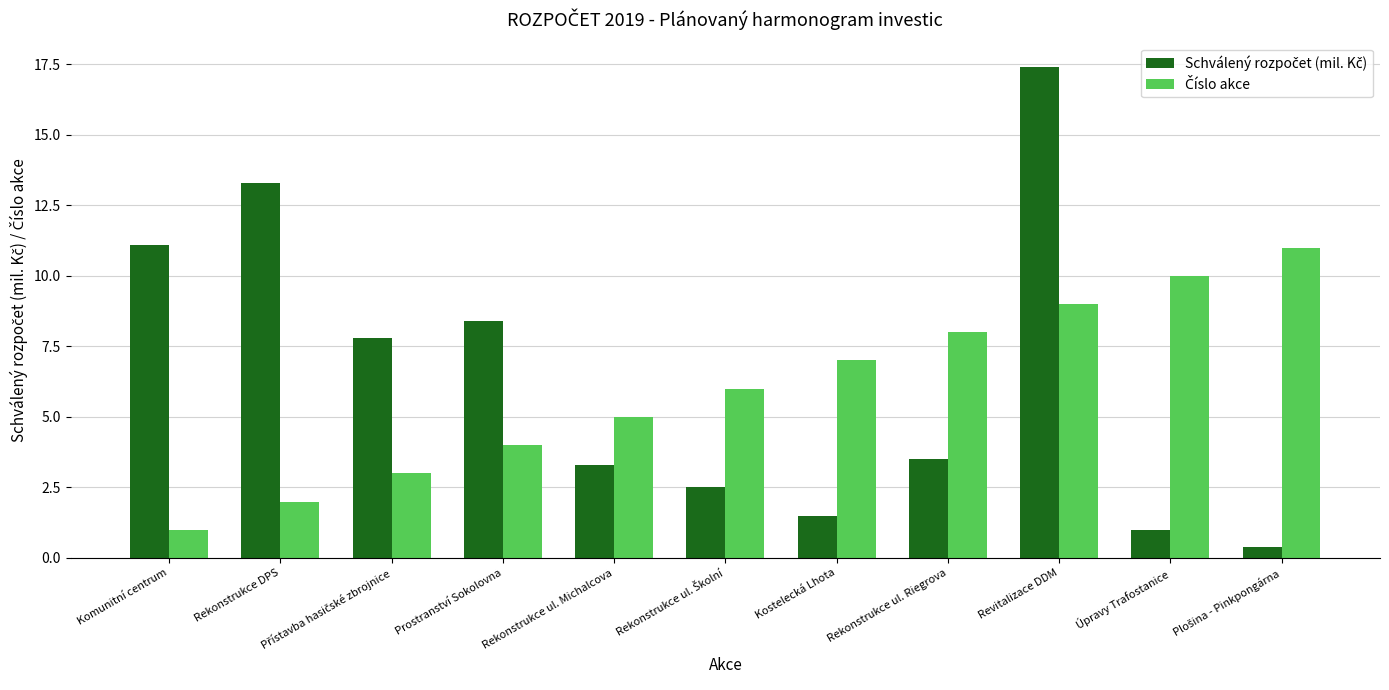

How many bars are there in each group?

2